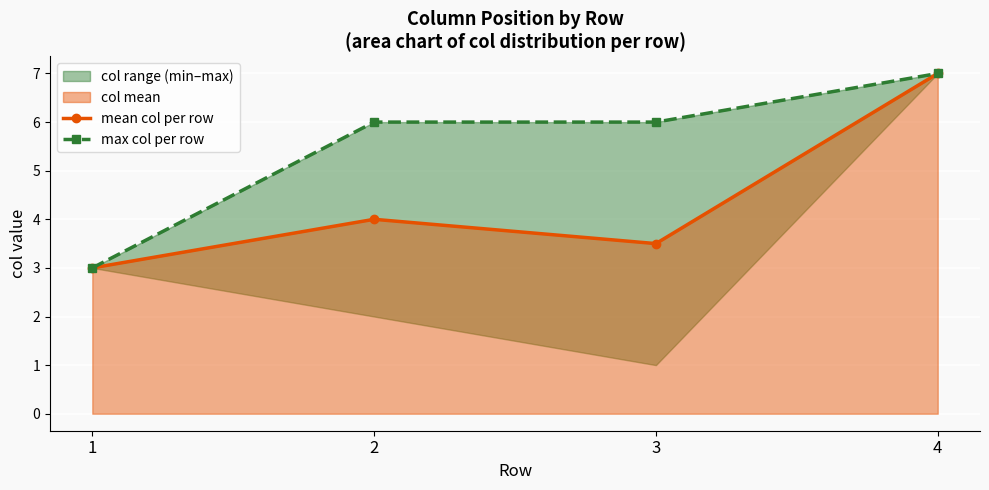

Reading left to right, list all the values displayed in this chart.

mean col per row: 1=3.0	2=4.0	3=3.5	4=7.0
max col per row: 1=3.0	2=6.0	3=6.0	4=7.0